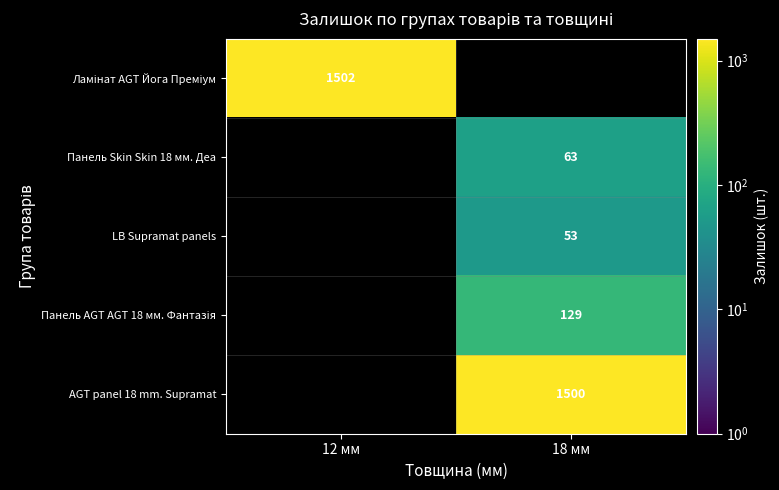

The LB Supramat panels series shows 81 at 18 мм. True or false?

False